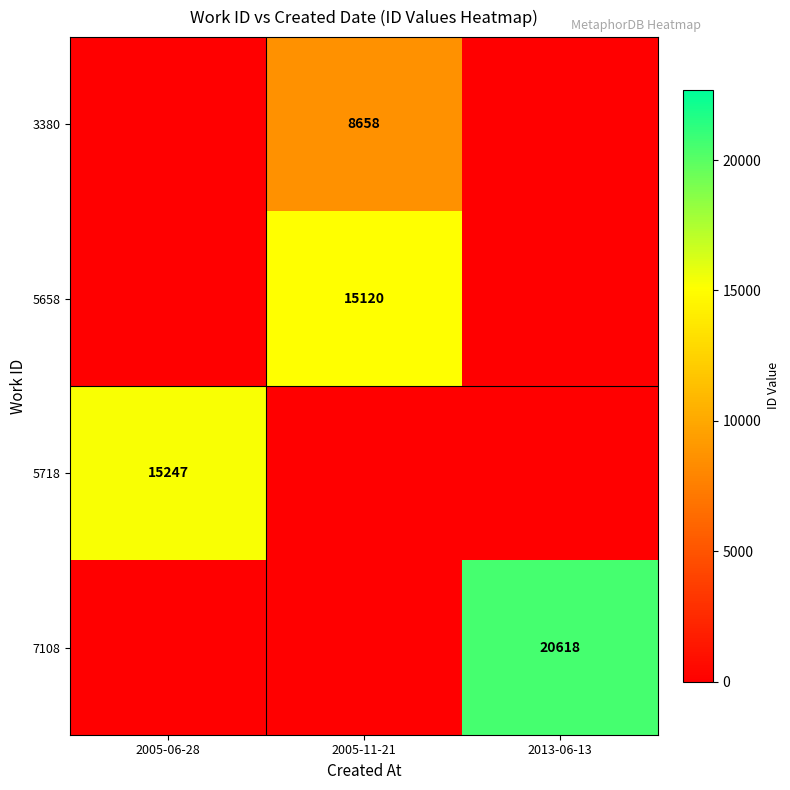

Is it true that 3380 equals 8658 at 2005-11-21?

True